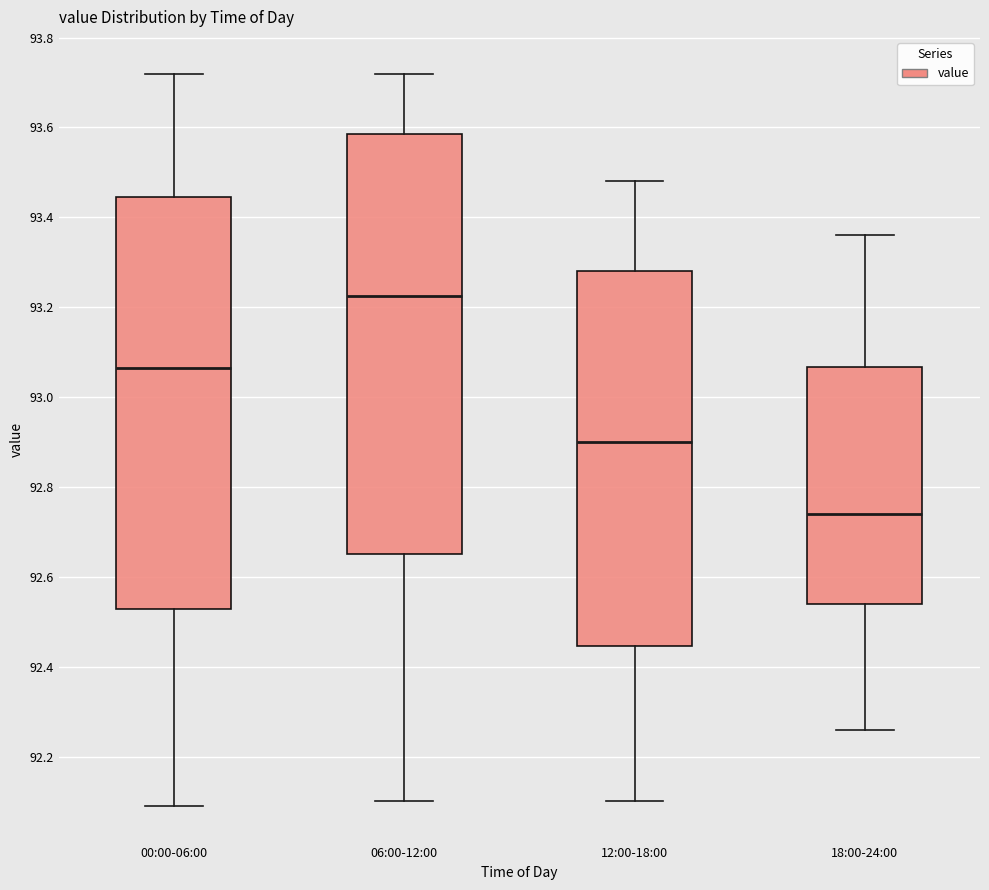

Reading left to right, read every box against the y-axis: the position of its median line, the range the box covers, and the ends of its whiskers. The values are not printed on the chart, so give them approximately, as read against the axis.

00:00-06:00: median 93.06, box 92.52 to 93.44, whiskers 92.10 to 93.72
06:00-12:00: median 93.22, box 92.66 to 93.58, whiskers 92.10 to 93.72
12:00-18:00: median 92.90, box 92.44 to 93.28, whiskers 92.10 to 93.48
18:00-24:00: median 92.74, box 92.54 to 93.06, whiskers 92.26 to 93.36